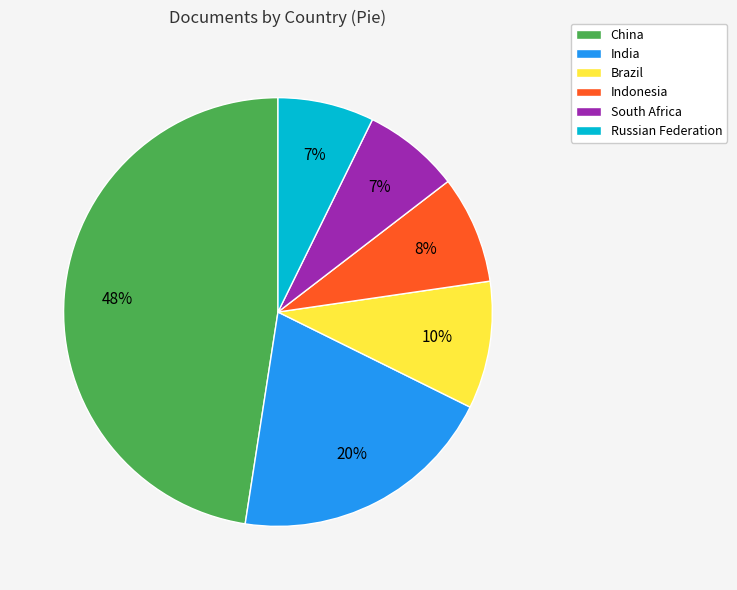

How many slices are in this pie chart?

6